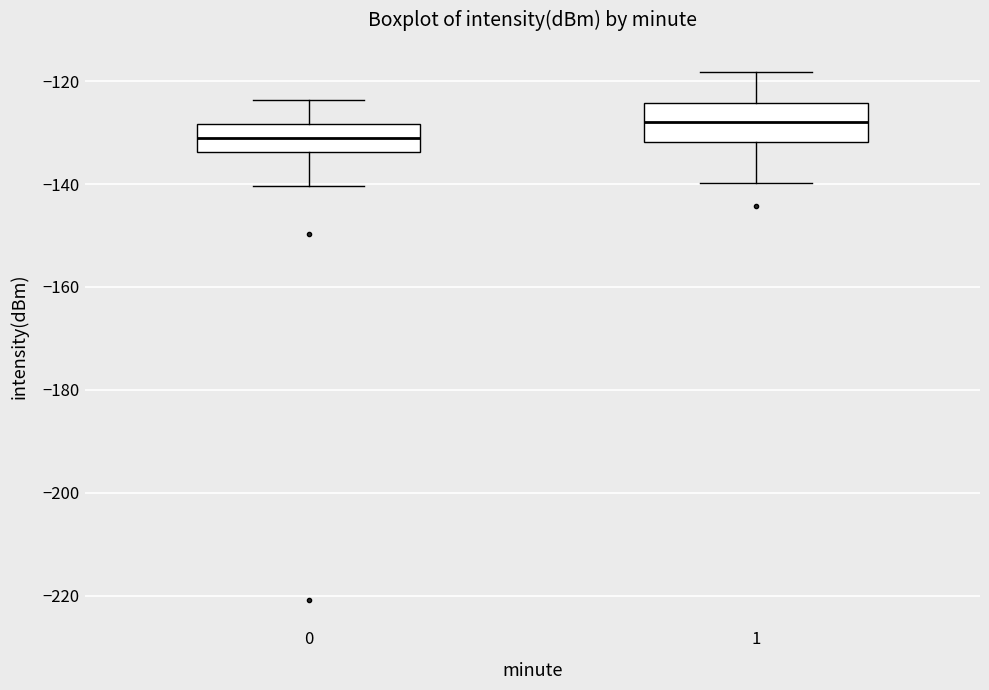

Which box's median line is the highest?

1